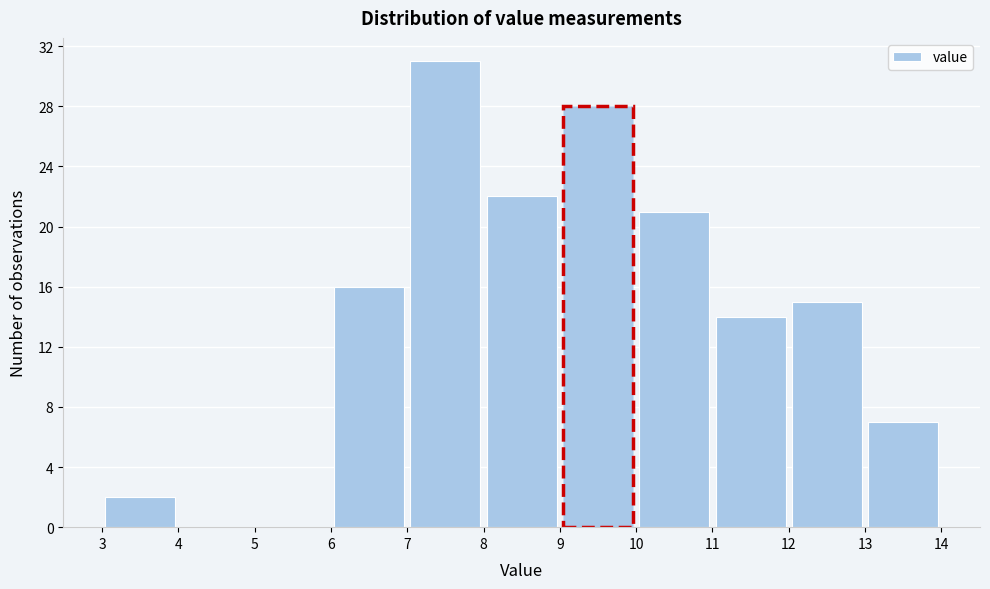

Reading left to right, list every bar in this chart as the range it spans on the x-axis followed by its height. The values are not printed on the chart, so give them approximately, as read against the axis.

3 to 4: 2
4 to 5: 0
5 to 6: 0
6 to 7: 16
7 to 8: 31
8 to 9: 22
9 to 10: 28
10 to 11: 21
11 to 12: 14
12 to 13: 15
13 to 14: 7